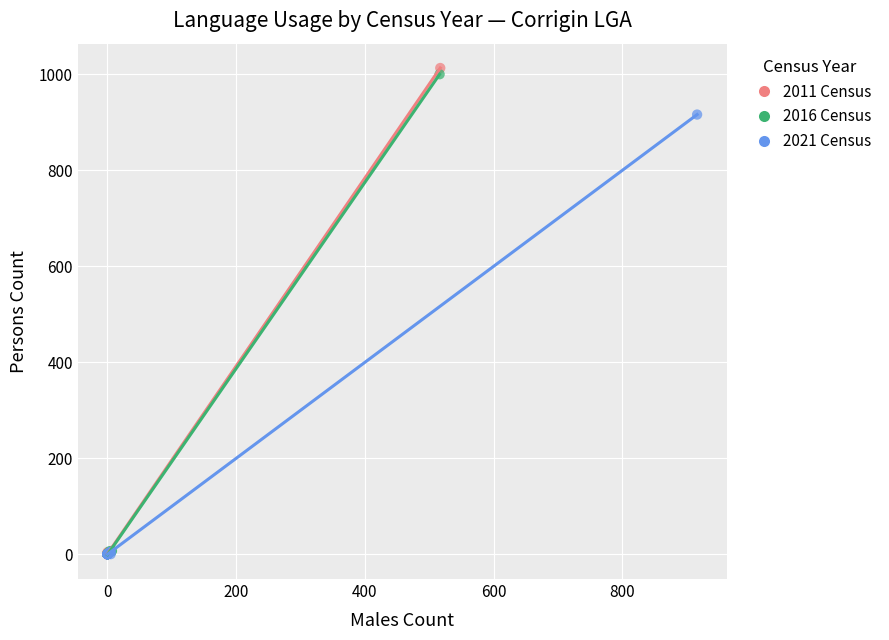

Which series contains the highest Y value?

2011 Census